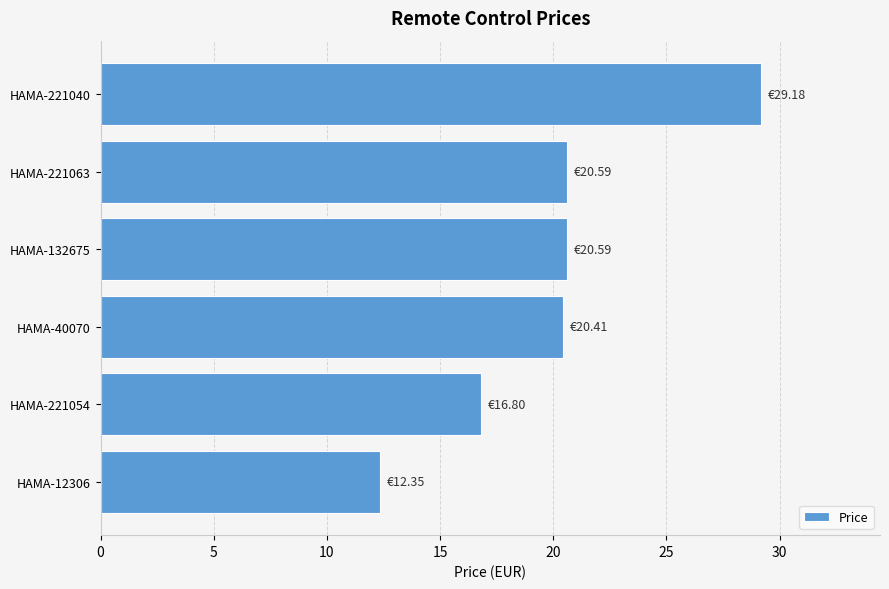

Count the number of values greater than 20.

4